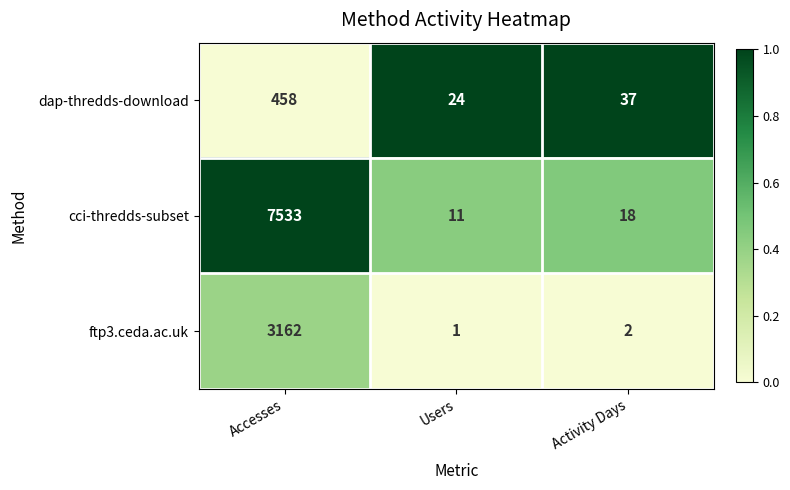

What is the approximate value of cci-thredds-subset at Accesses?

7533